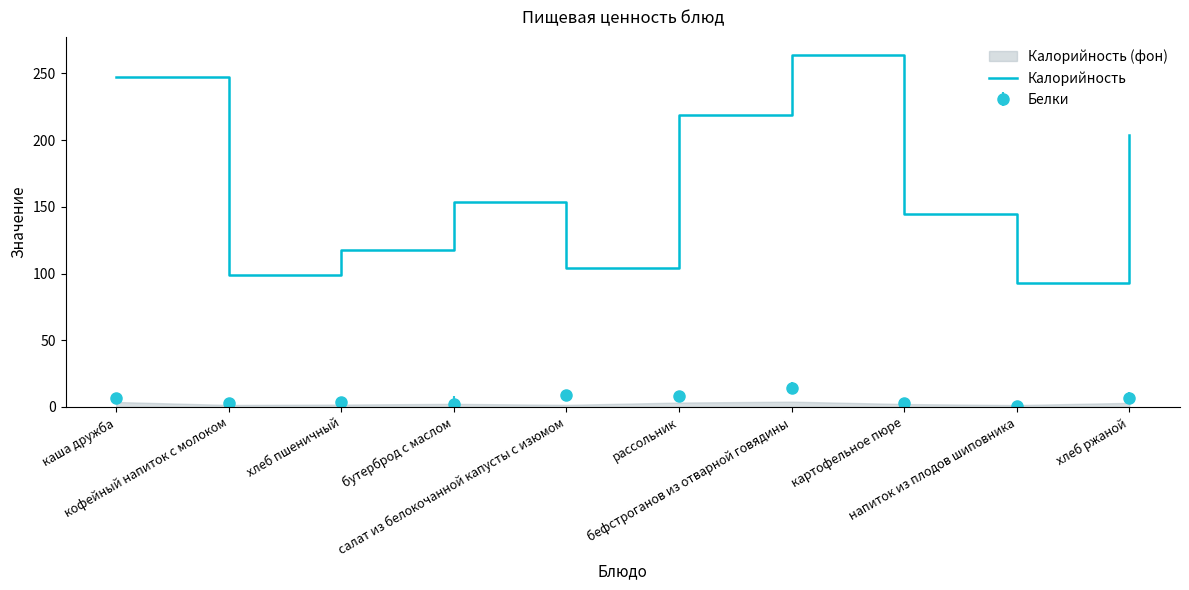

What is the ratio of the value at кофейный напиток с молоком to the value at хлеб пшеничный?

0.8